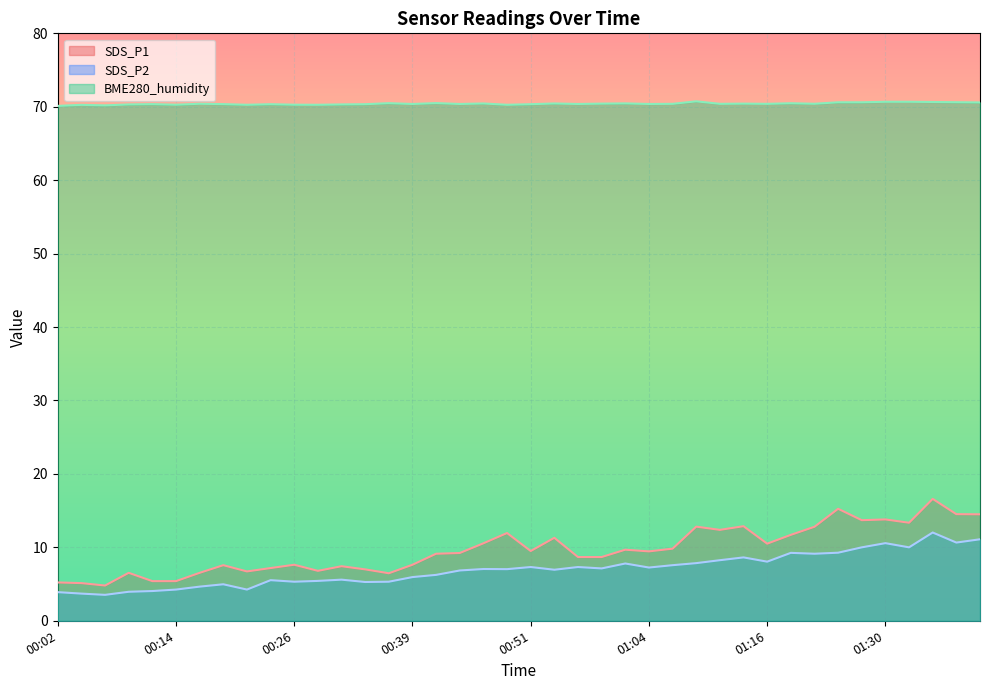

At how many categories does at least one series exceed 51?

40